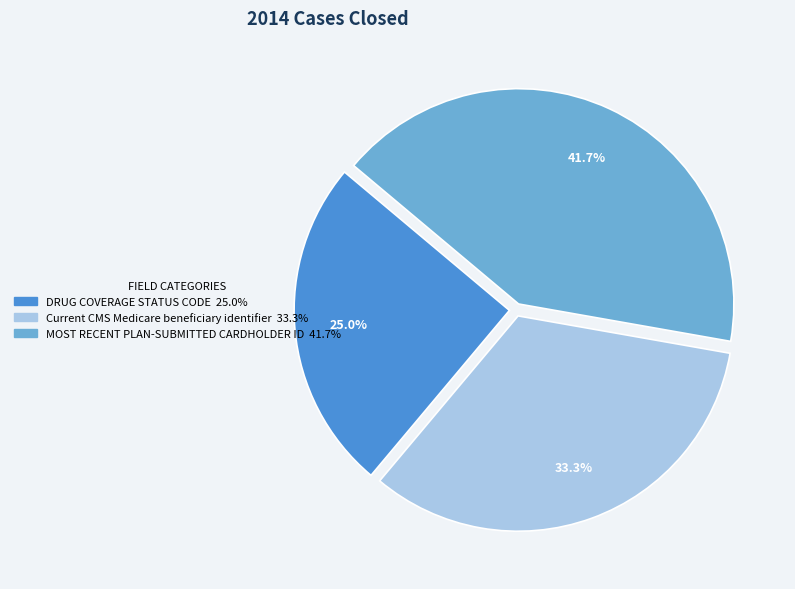

Is the sum of MOST RECENT PLAN-SUBMITTED CARDHOLDER ID and Current CMS Medicare beneficiary identifier greater than half?

Yes